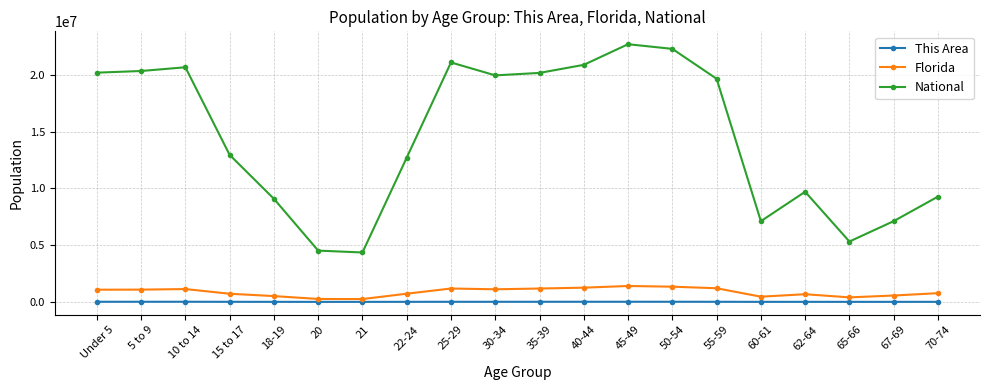

What is the sum of all This Area values?

154081